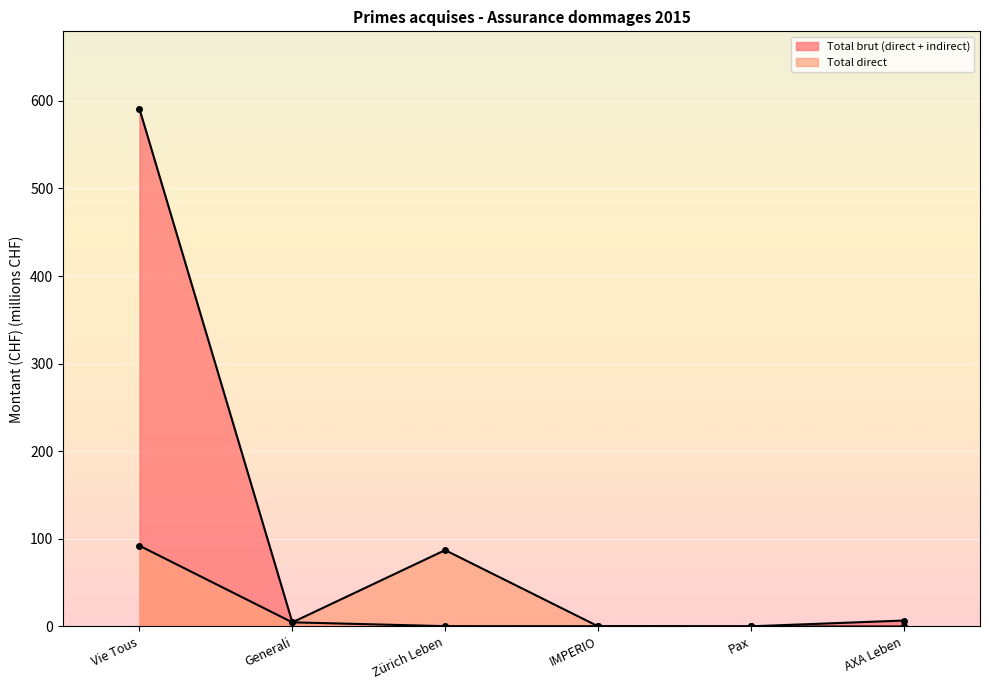

The value of Total brut (direct + indirect) at Vie Tous is 301.9. True or false?

False